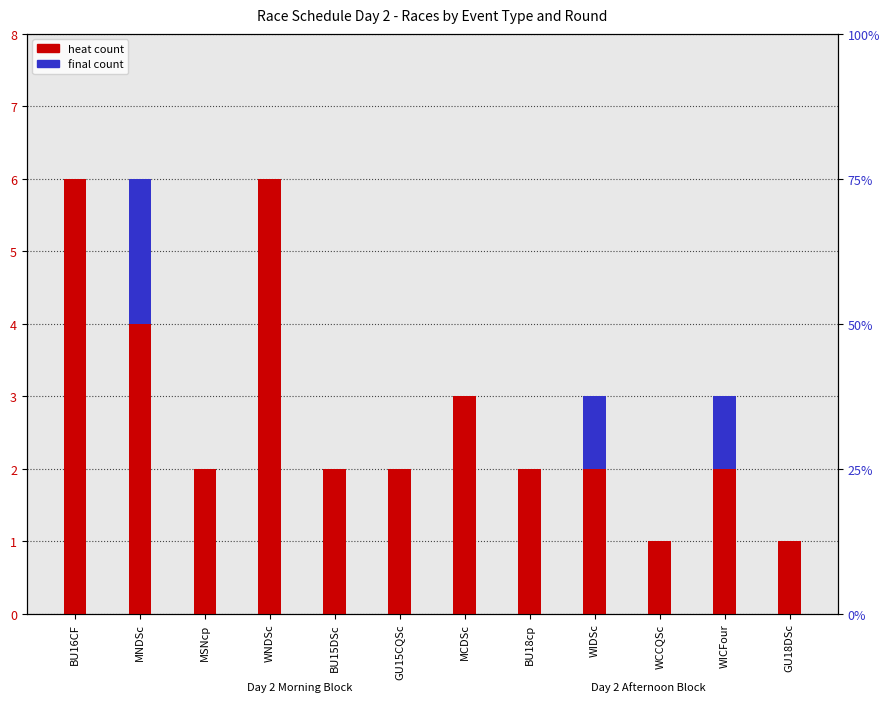

What position from the left is GU15CQSc?

6